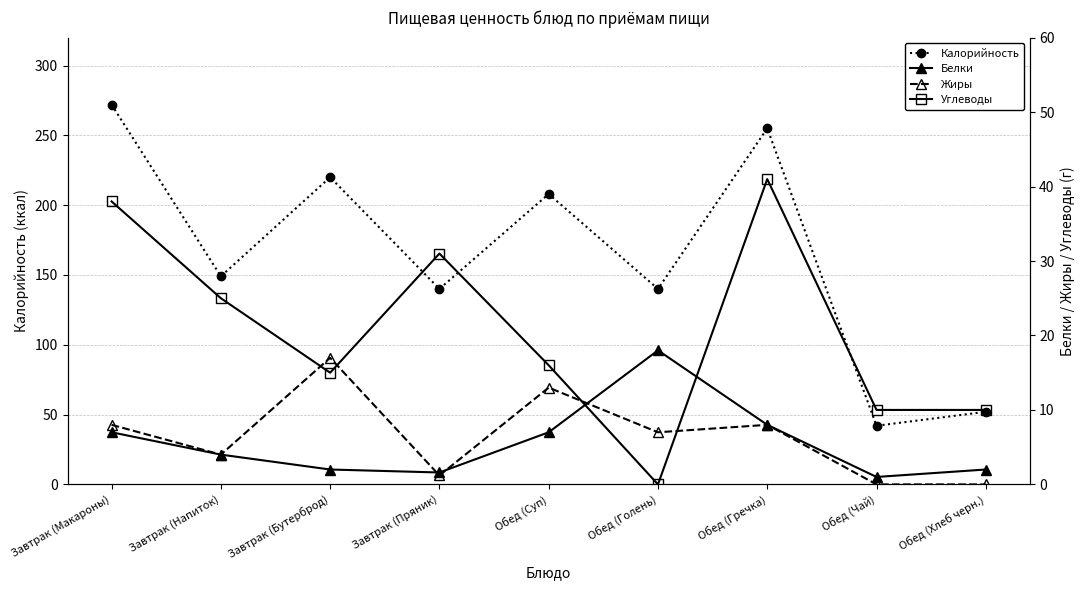

Which series has the largest total across all categories?

Калорийность